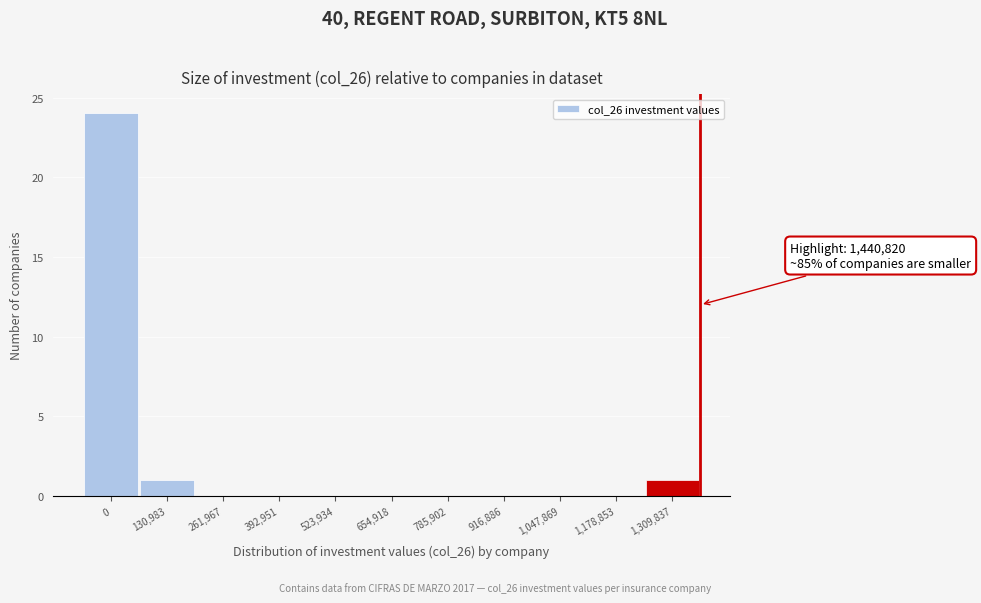

Reading left to right, extract all data points from this chart.

0=24	130,983=1	261,967=0	392,951=0	523,934=0	654,918=0	785,902=0	916,886=0	1,047,869=0	1,178,853=0	1,309,837=1